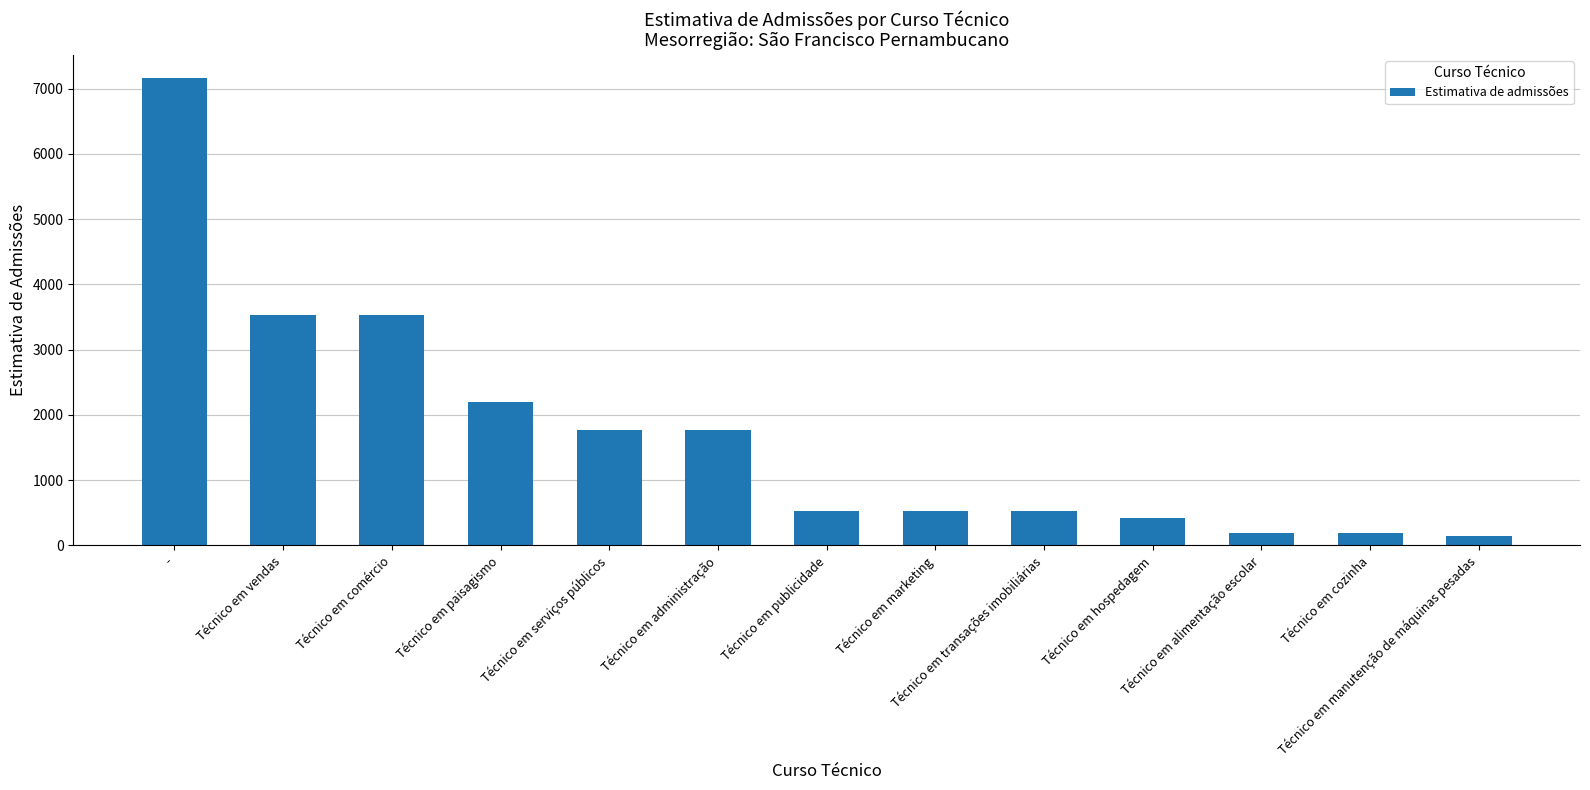

Are the bars grouped side by side (vs. stacked)?

No